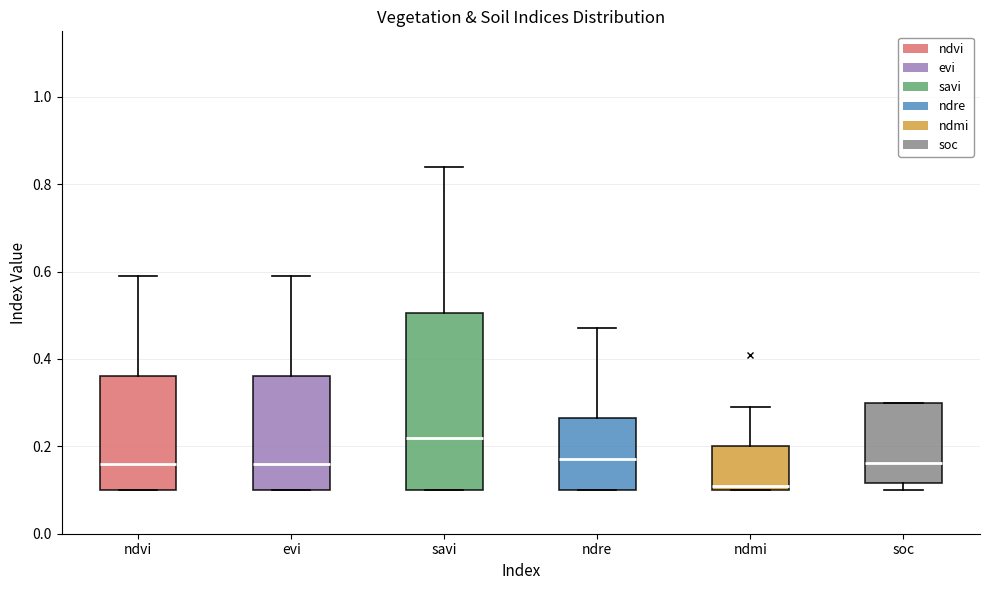

Which box's median line is the highest?

savi